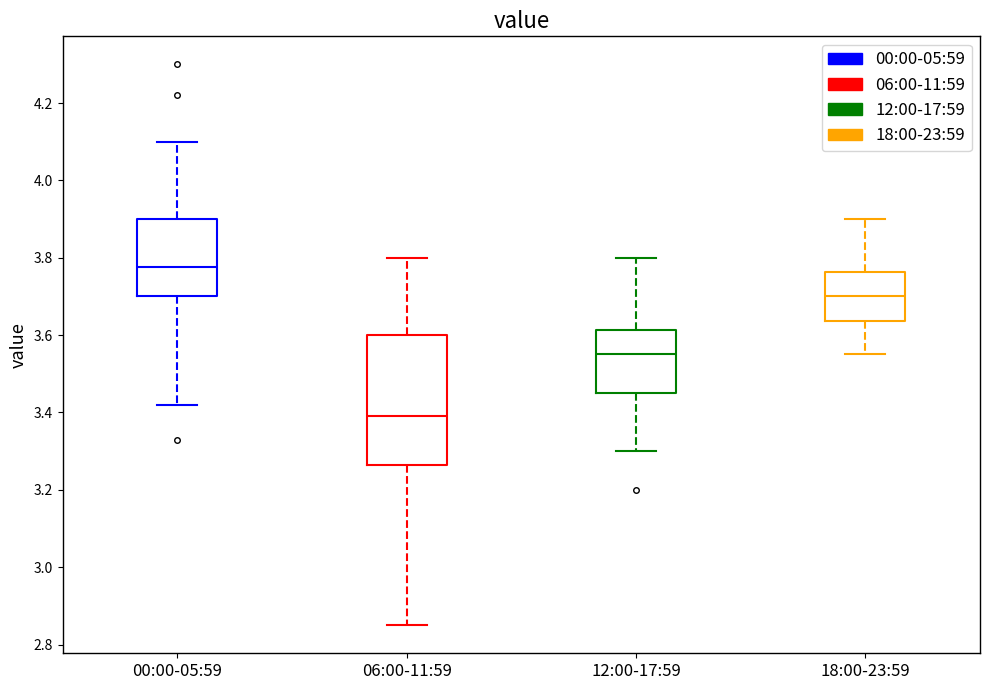

Comparing the boxes themselves (not the whiskers), which one is the tallest?

06:00-11:59